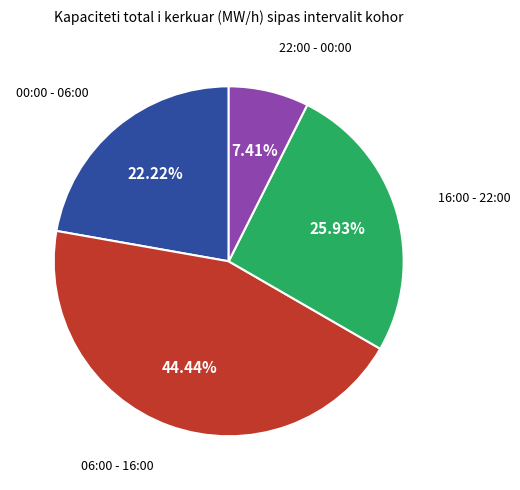

Does any single category account for the majority?

No